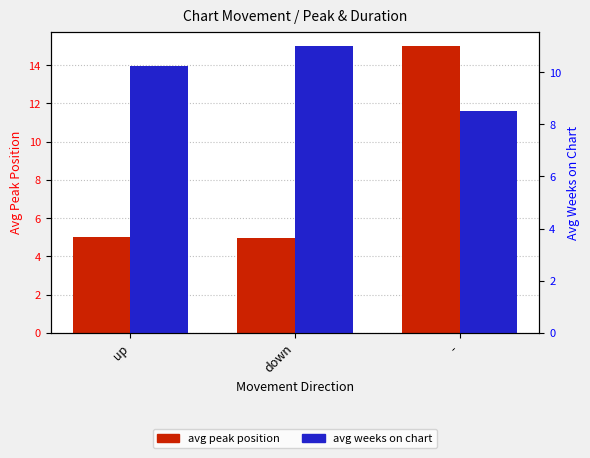

What is the sum of the avg peak position values at down and -?

19.9